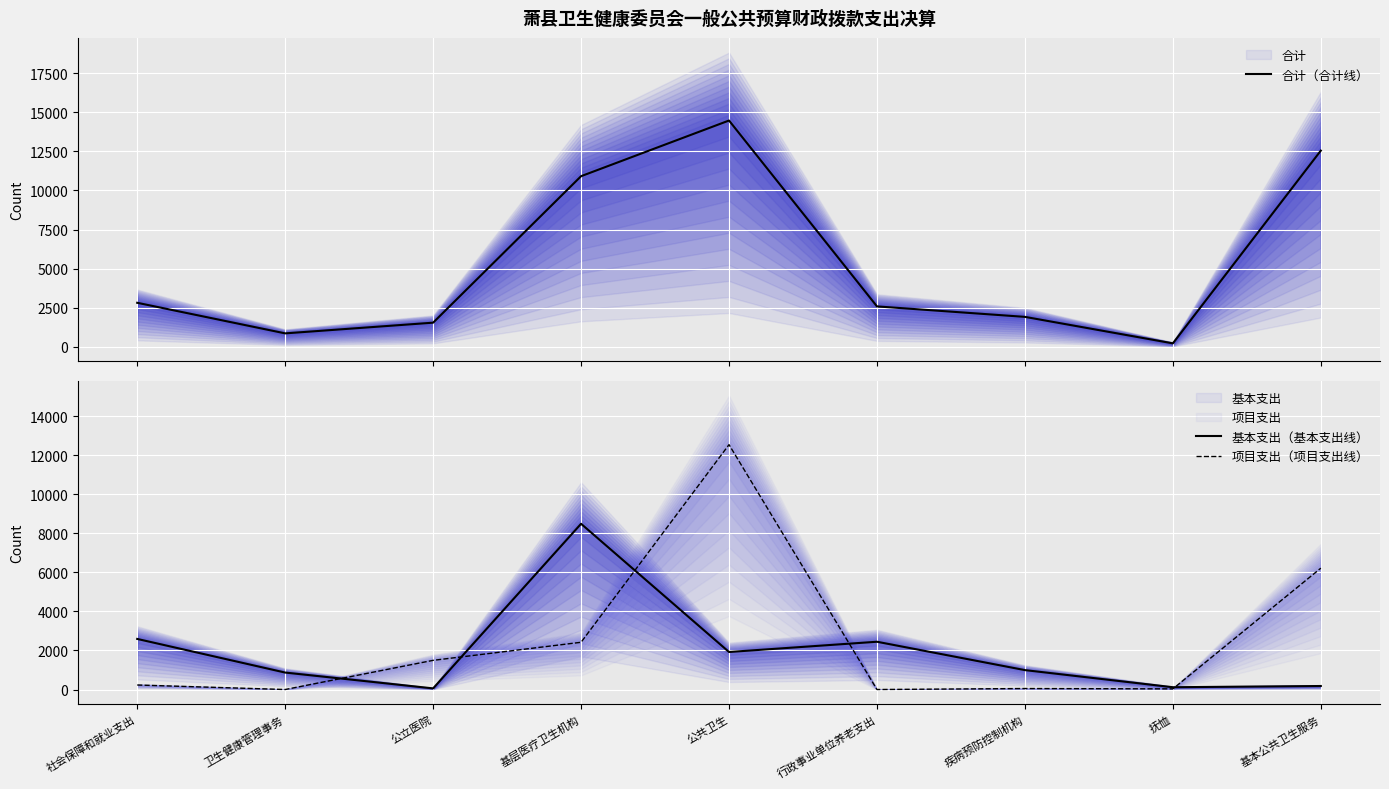

What is the value of the 基本支出（基本支出线） point at the 7th from the left?

994.1